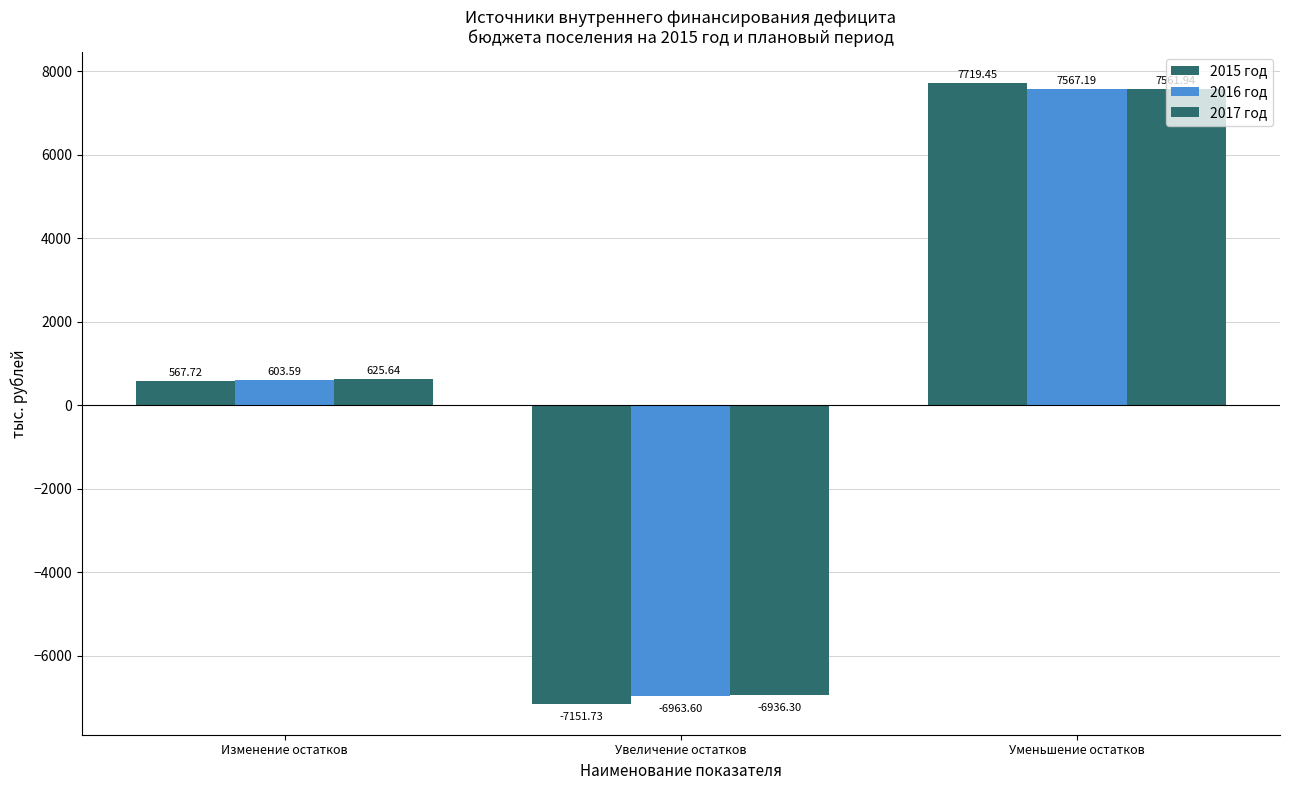

How many data points in 2015 год are above 567?

2